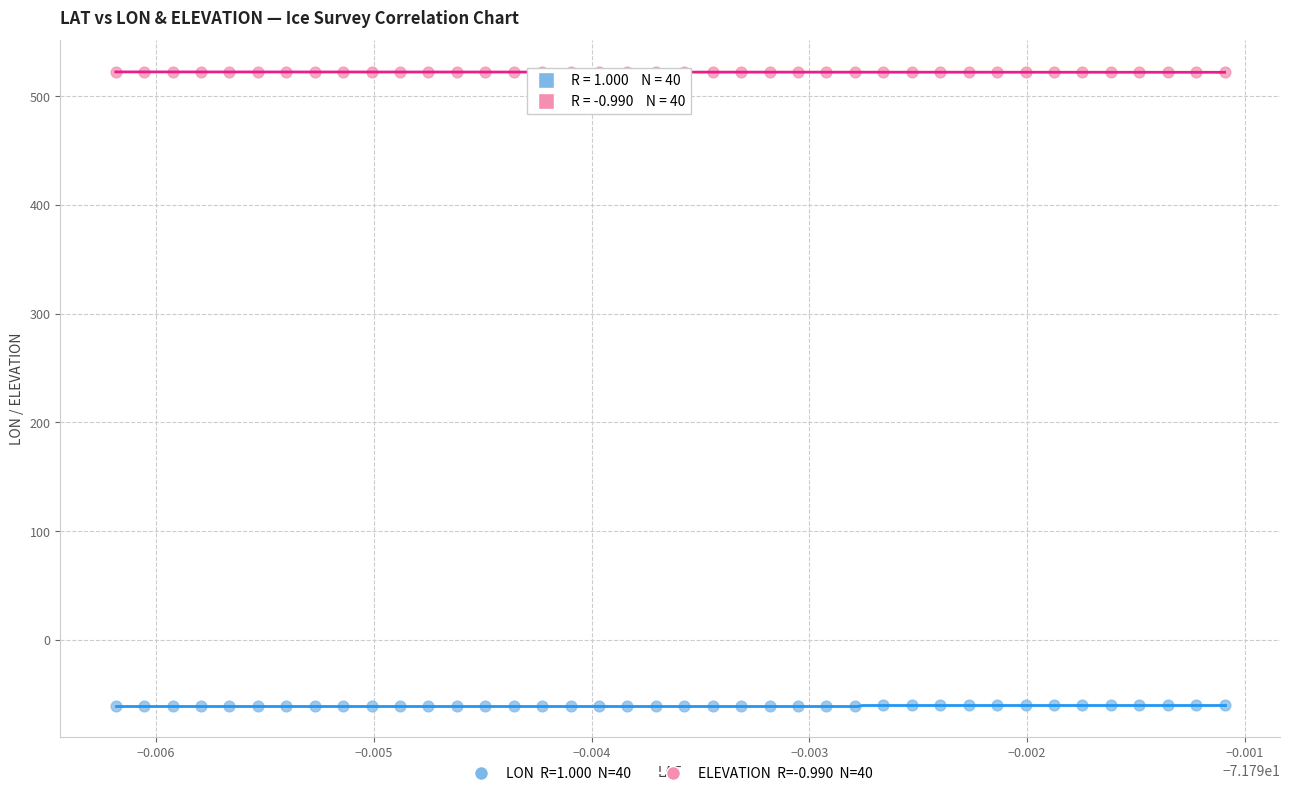

Across all data points, what is the range of Y values (max minus min)?

582.5